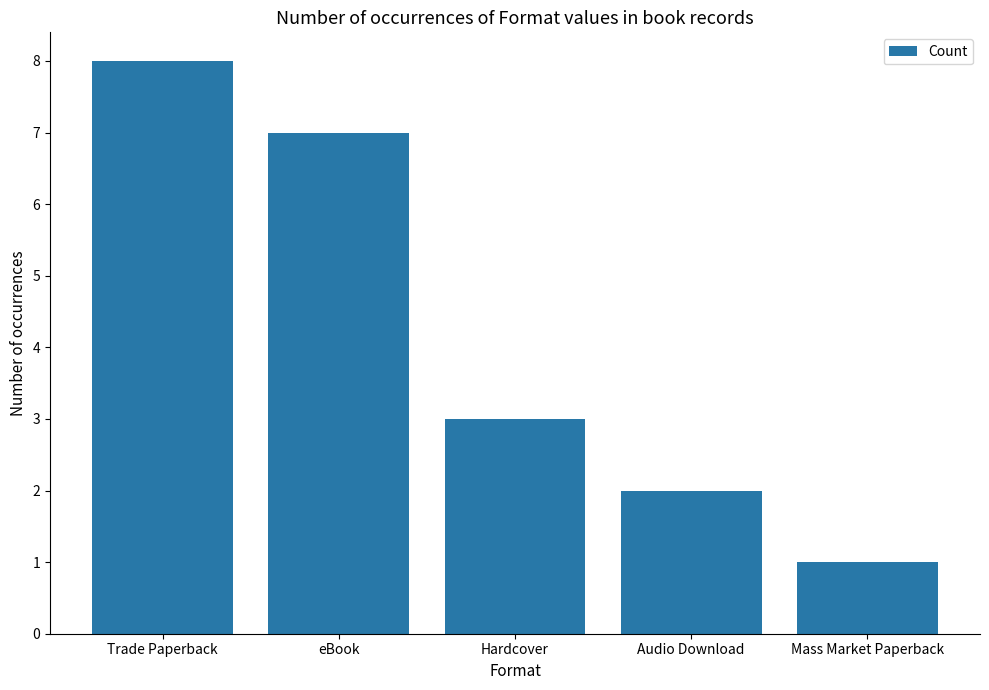

What is the sum of the values at Audio Download and Hardcover?

5